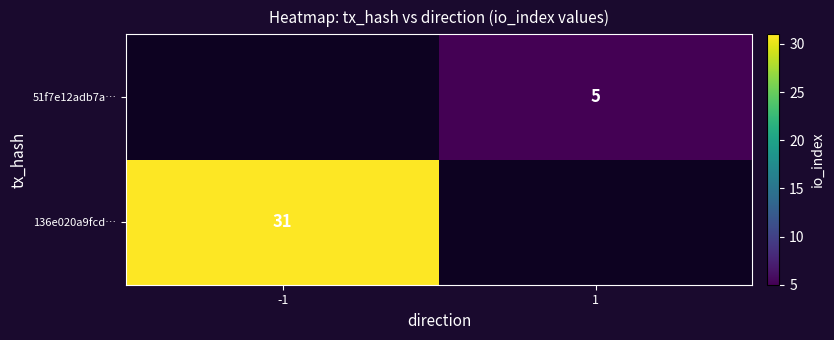

The value of 51f7e12adb7a… at 1 is 5. True or false?

True